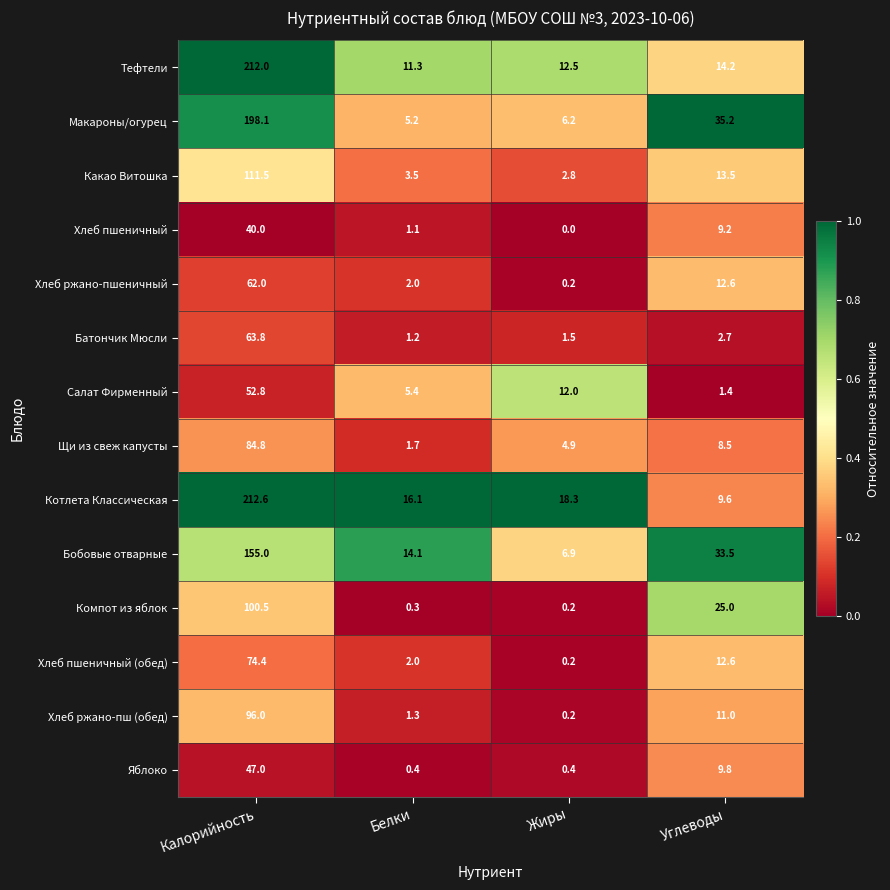

What is the difference between the highest and lowest values at Углеводы?

33.8